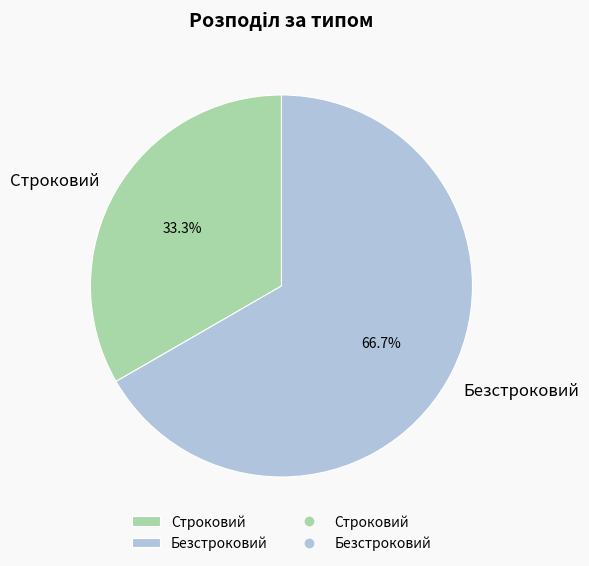

What is the largest slice in the pie chart?

Безстроковий